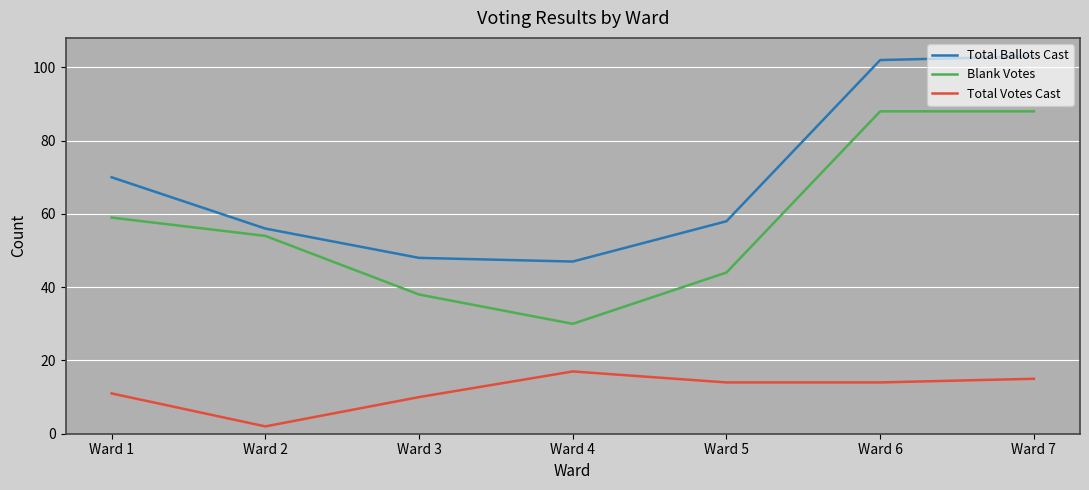

What is the spread (max minus min) of values at Ward 1?

59